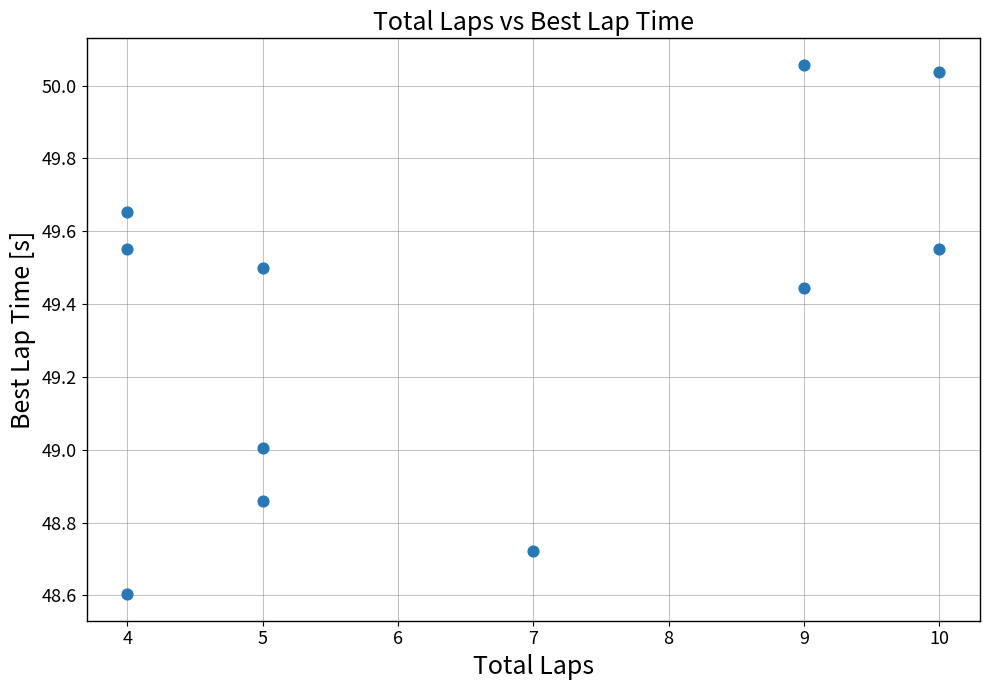

What is the range of Y values (max minus min)?

1.5